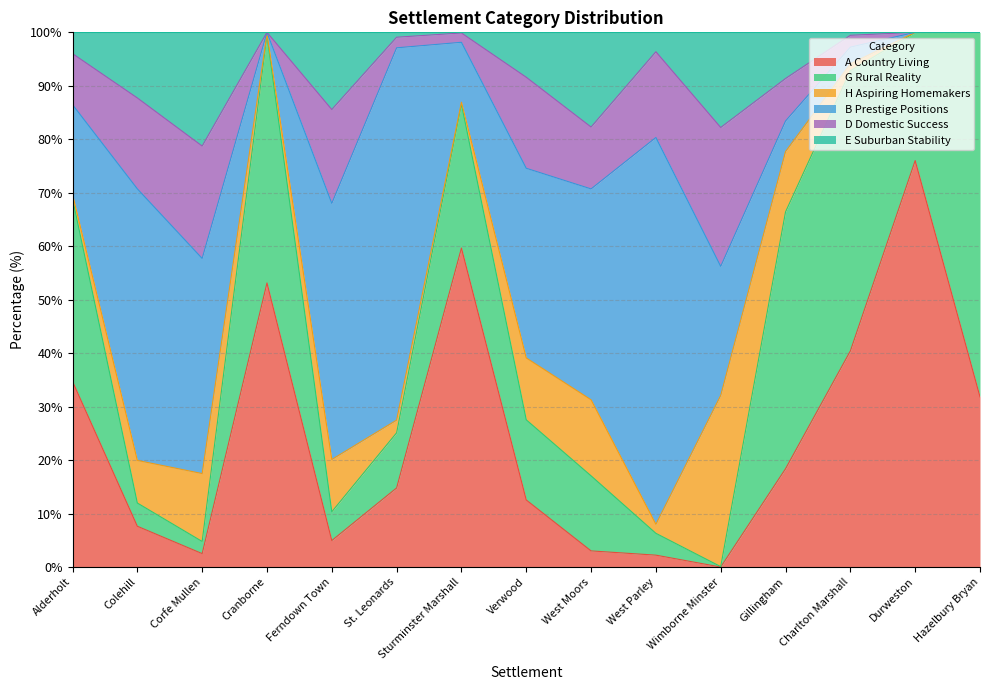

Which category has the lowest value in the A Country Living series?

Wimborne Minster